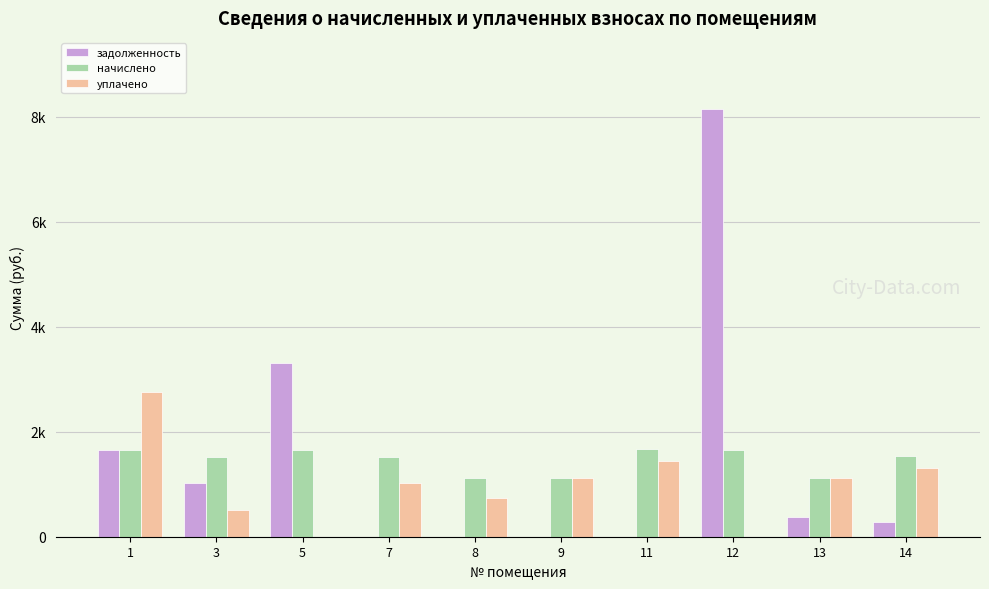

What are all the series names shown in the legend?

задолженность, начислено, уплачено